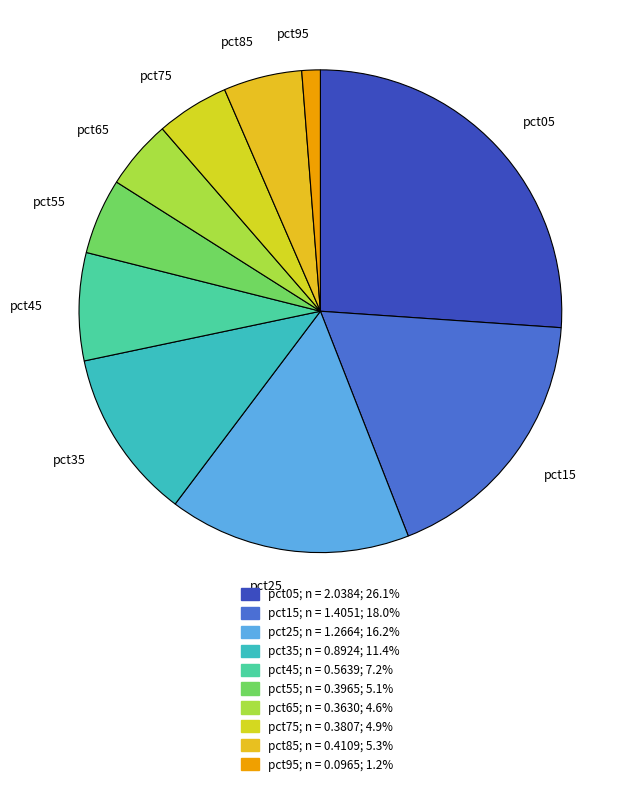

Count the number of slices in the pie.

10